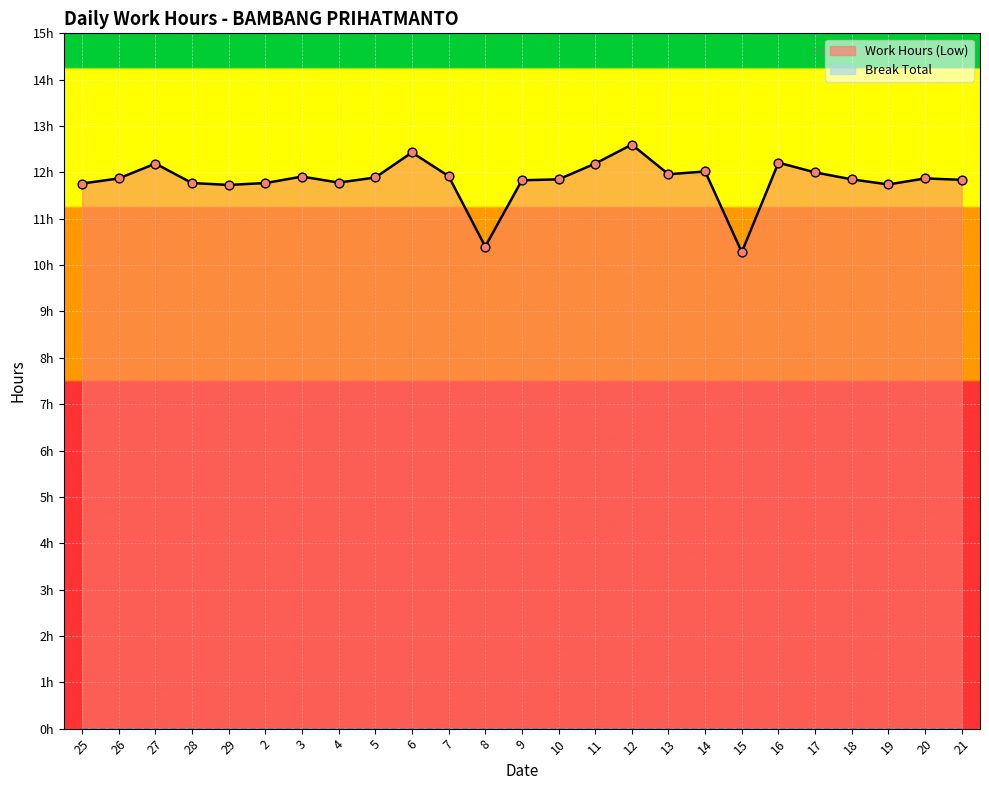

Between 11 and 7, which is larger?

11